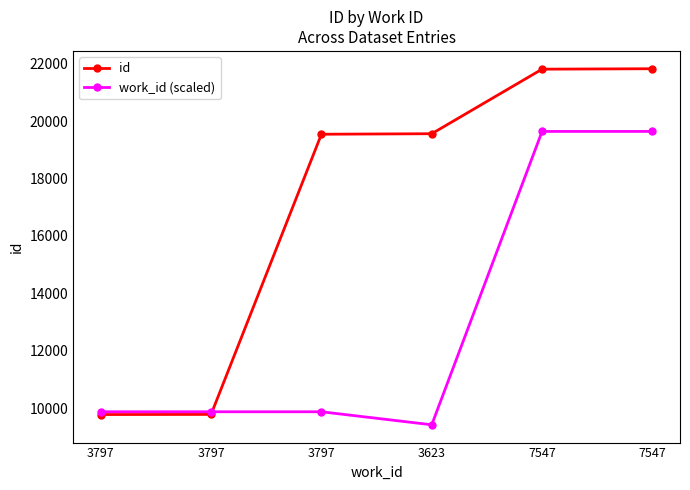

True or false: work_id (scaled) has a value of 26185.1 at 7547.

False